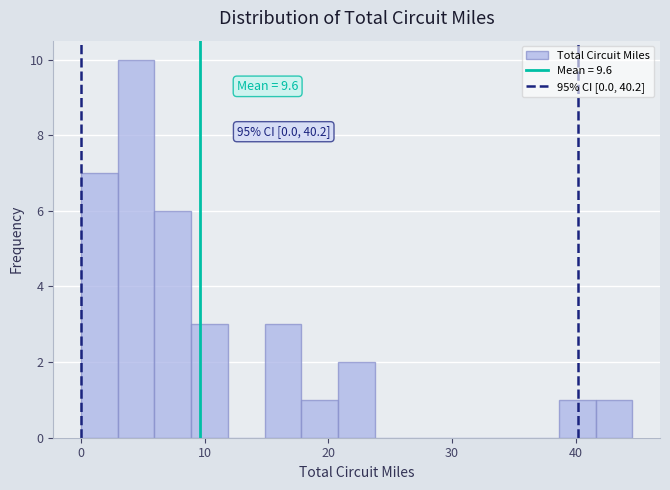

Read against the x-axis, roughly where is the centre of the tallest bar?

4